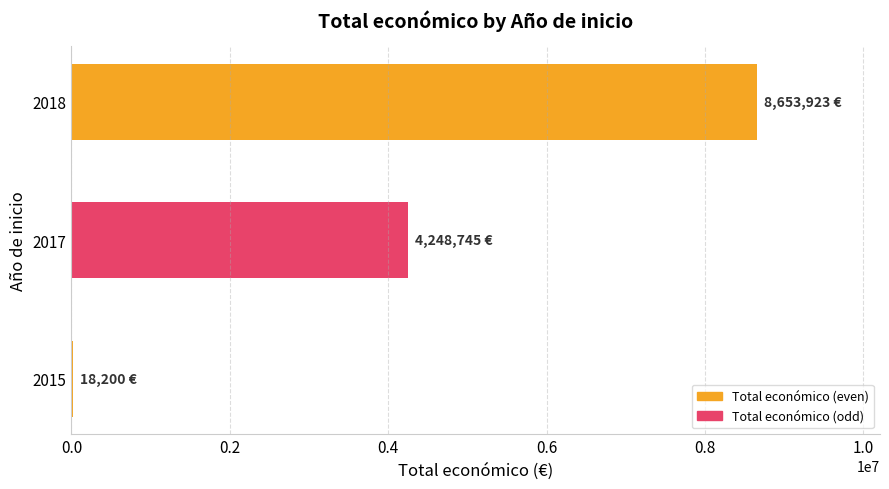

Reading bottom to top, list all the values displayed in this chart.

2015=18200	2017=4248745	2018=8653923